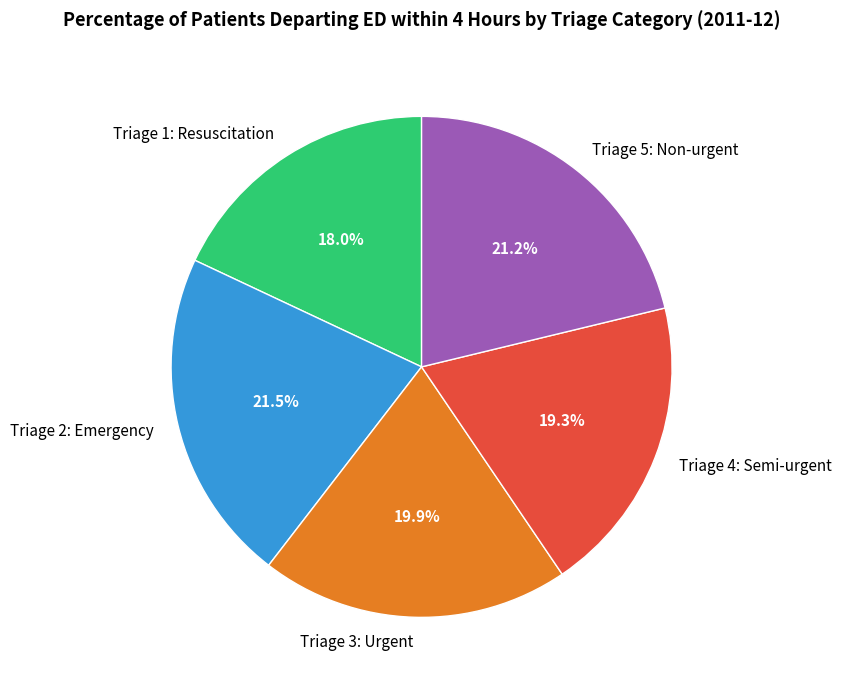

Is it true that Triage 4: Semi-urgent is 19% of the pie?

True